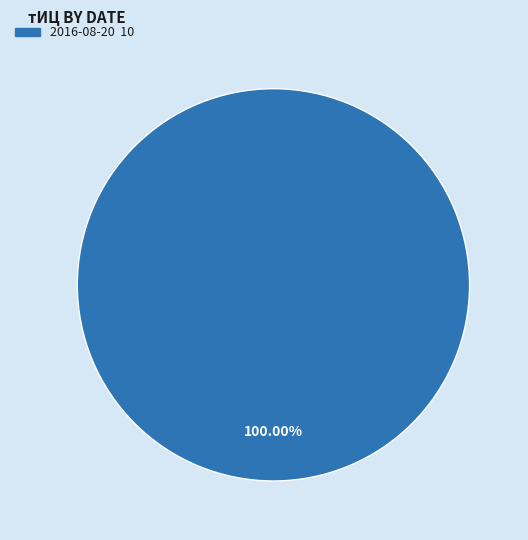

Is there a majority slice in this chart?

Yes